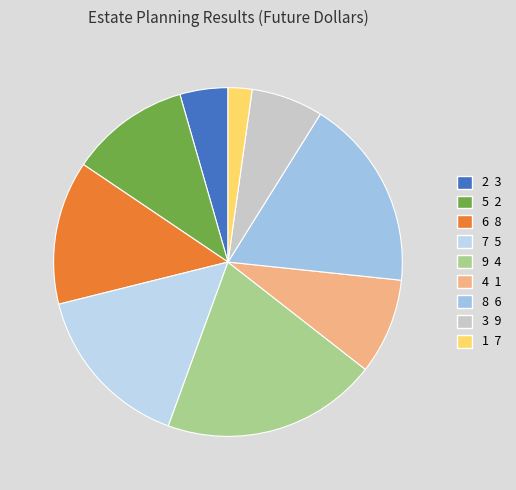

Count the number of slices in the pie.

9